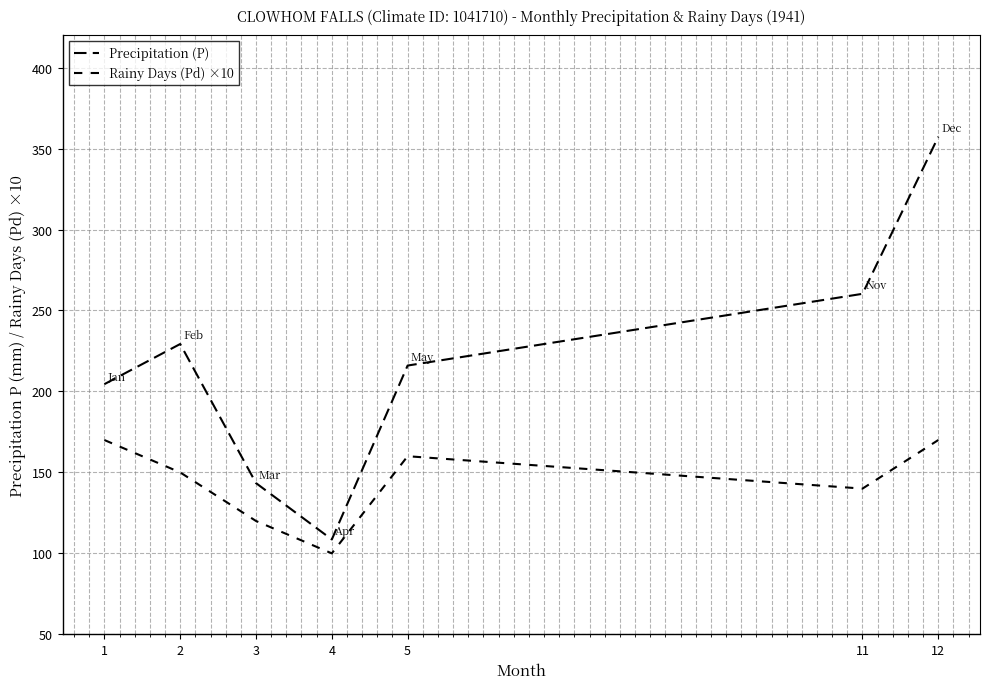

Is it true that Rainy Days (Pd) ×10 equals 170.0 at 12?

True